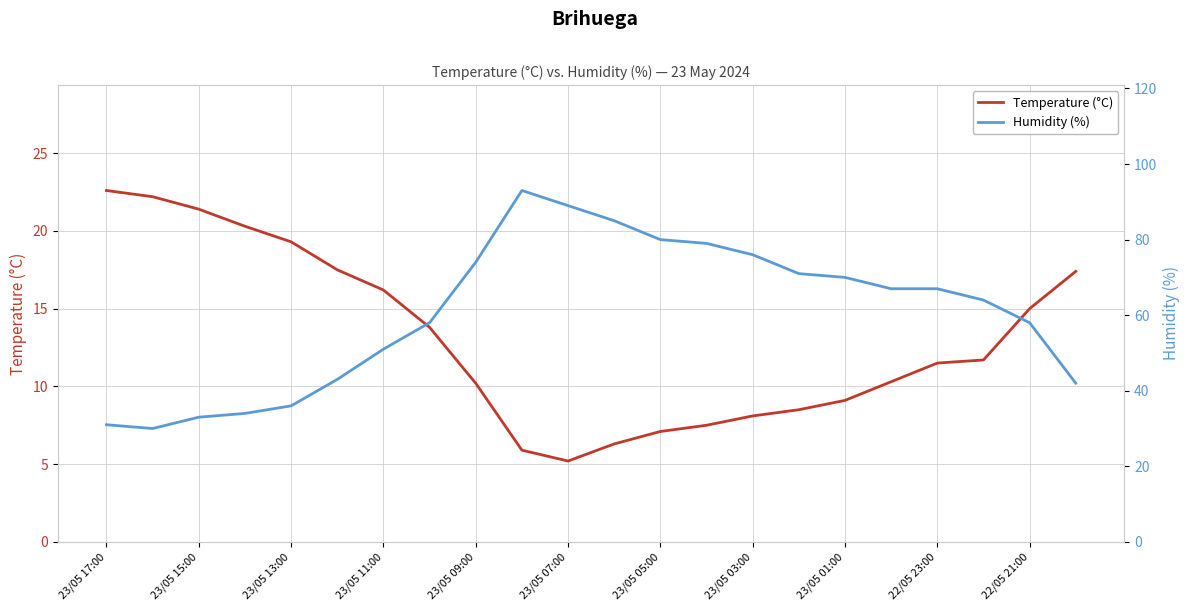

The value of Temperature (°C) at 23/05 05:00 is 9.8. True or false?

False